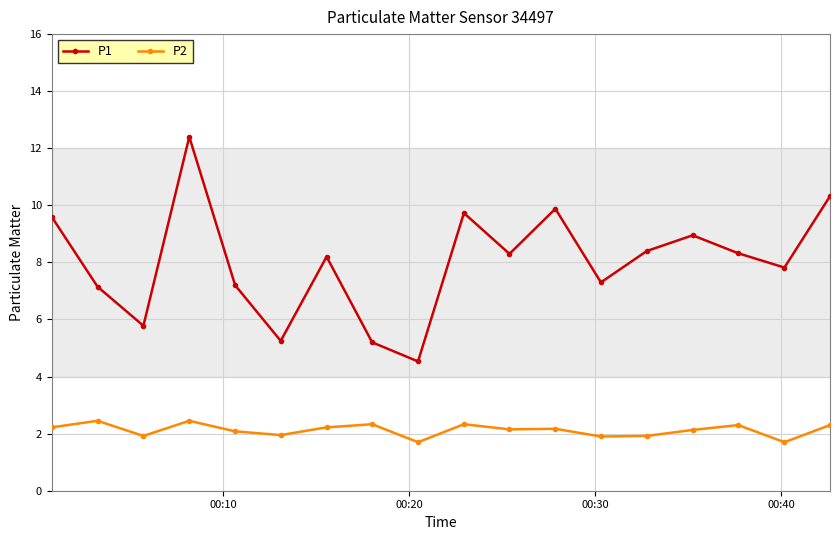

What is the minimum value for P1?

4.5